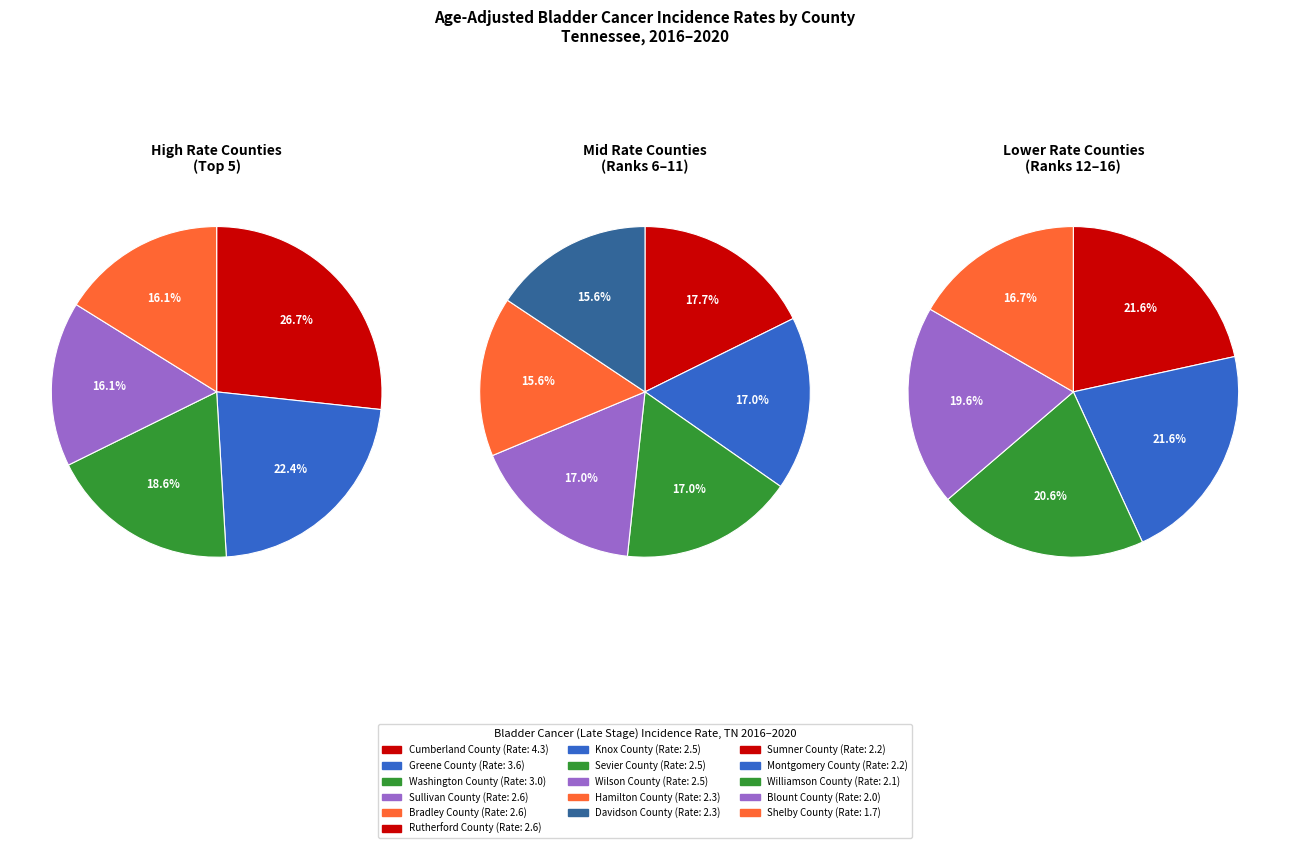

Rank the categories by value from highest to lowest.

Cumberland County, Greene County, Washington County, Sullivan County, Bradley County, Rutherford County, Knox County, Sevier County, Wilson County, Hamilton County, Davidson County, Sumner County, Montgomery County, Williamson County, Blount County, Shelby County